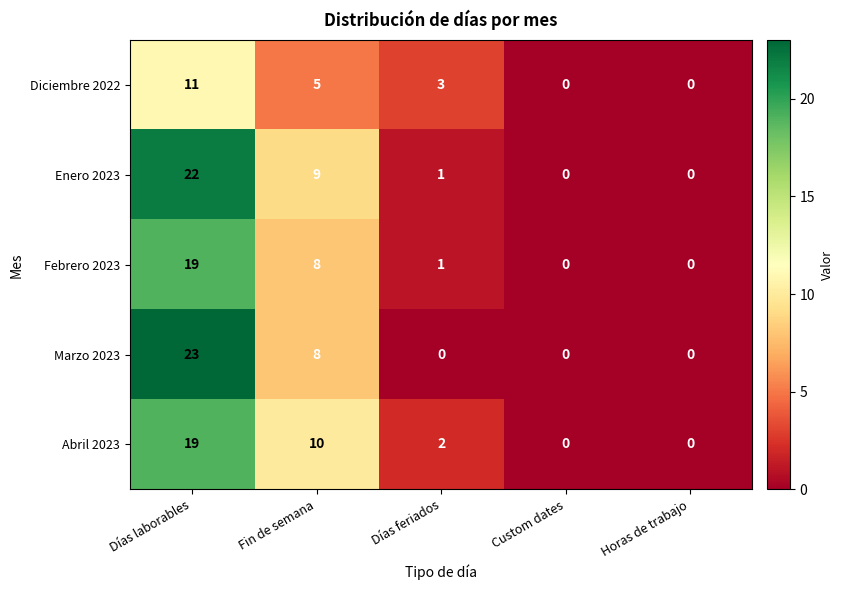

What is the difference between the maximum and minimum values in the Enero 2023 series?

22